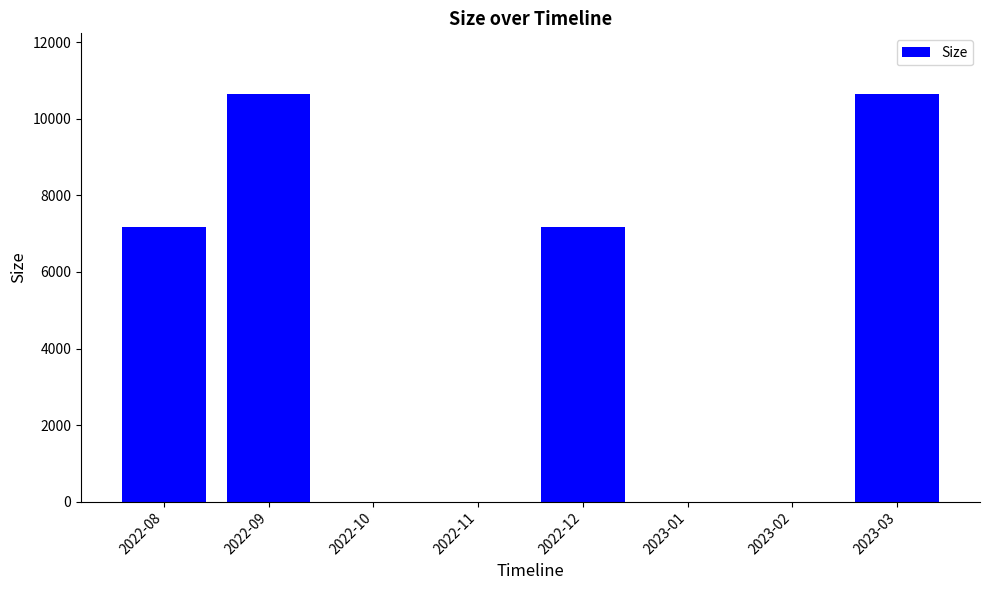

What is the maximum value shown in the chart?

10641